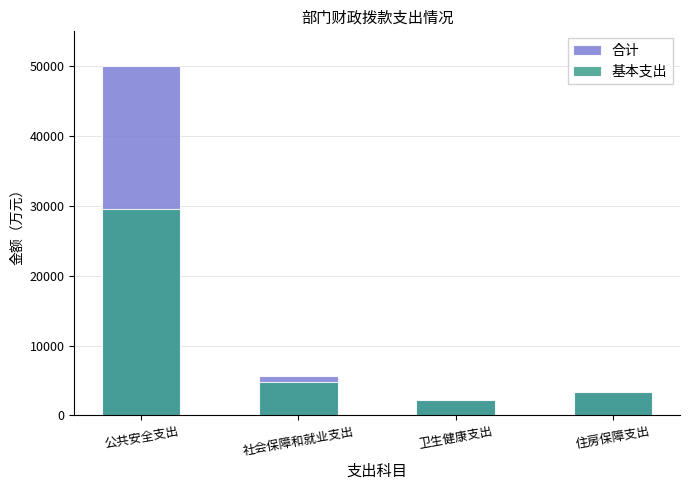

What is the total value across all series at 公共安全支出?

79463.6